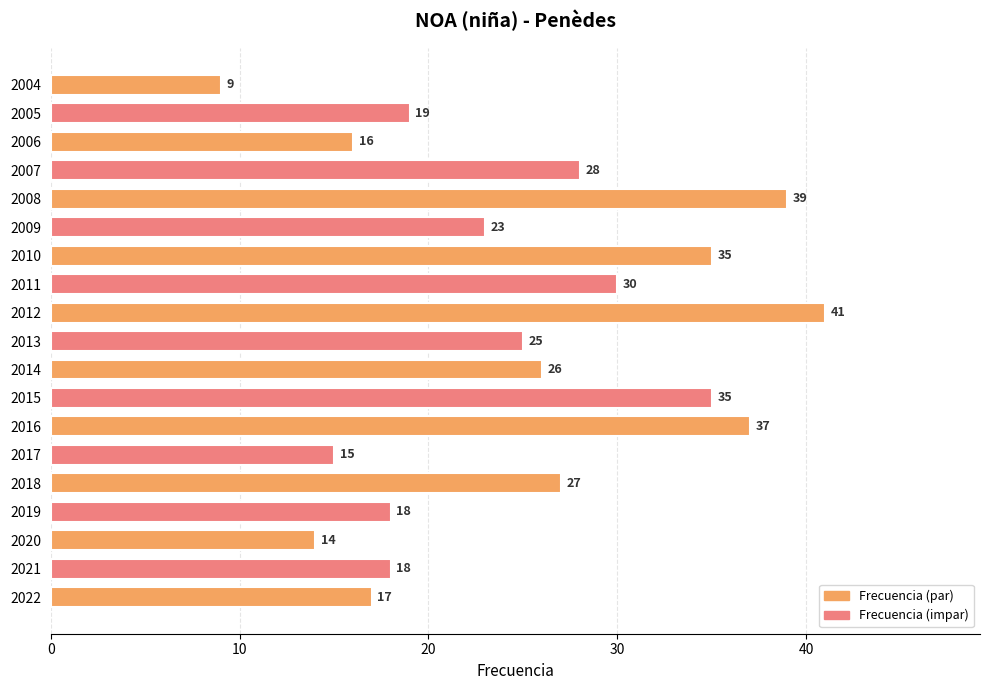

Is it true that the value at 2013 is 44?

False